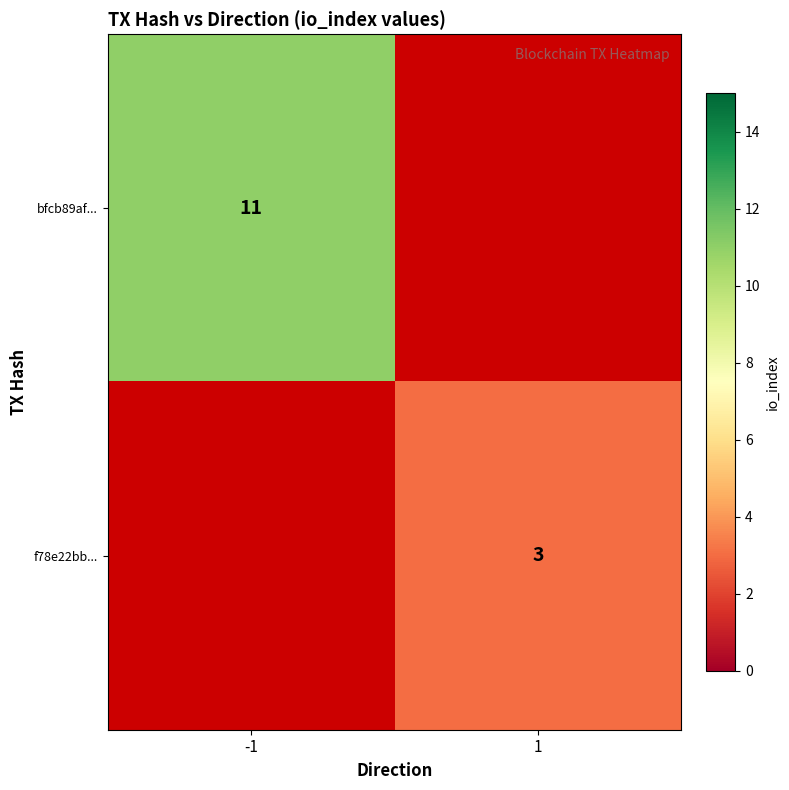

True or false: bfcb89af... has a value of 6 at -1.

False